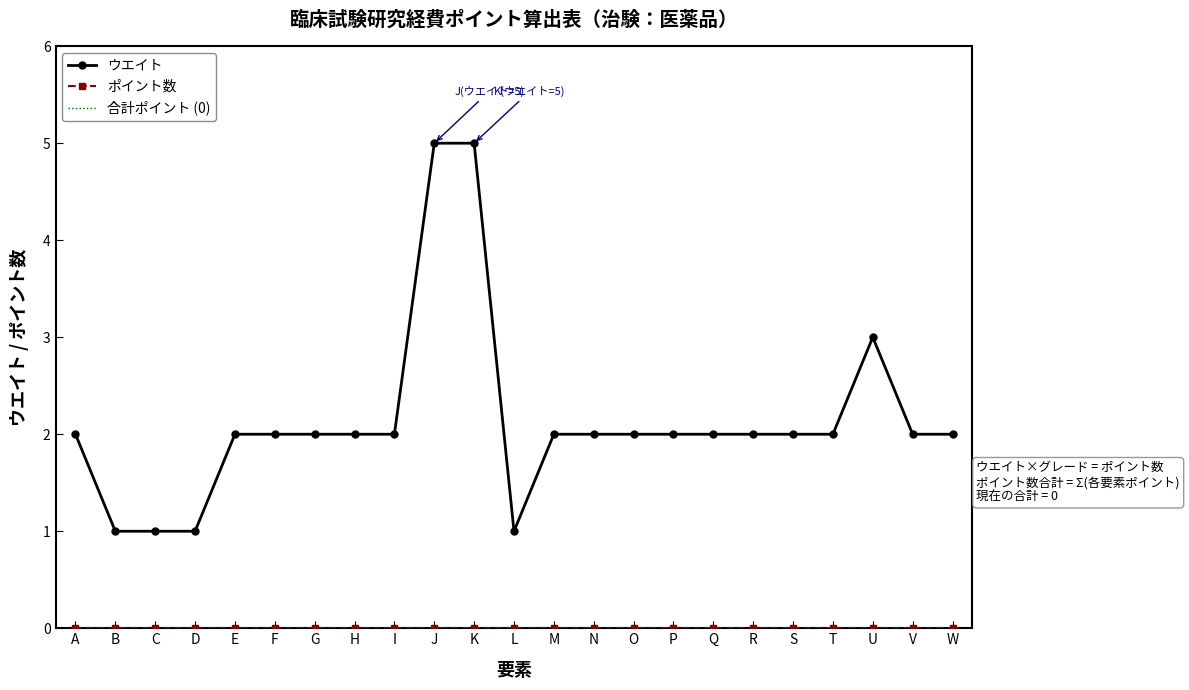

True or false: there are more than 0 points higher than both neighbors.

True